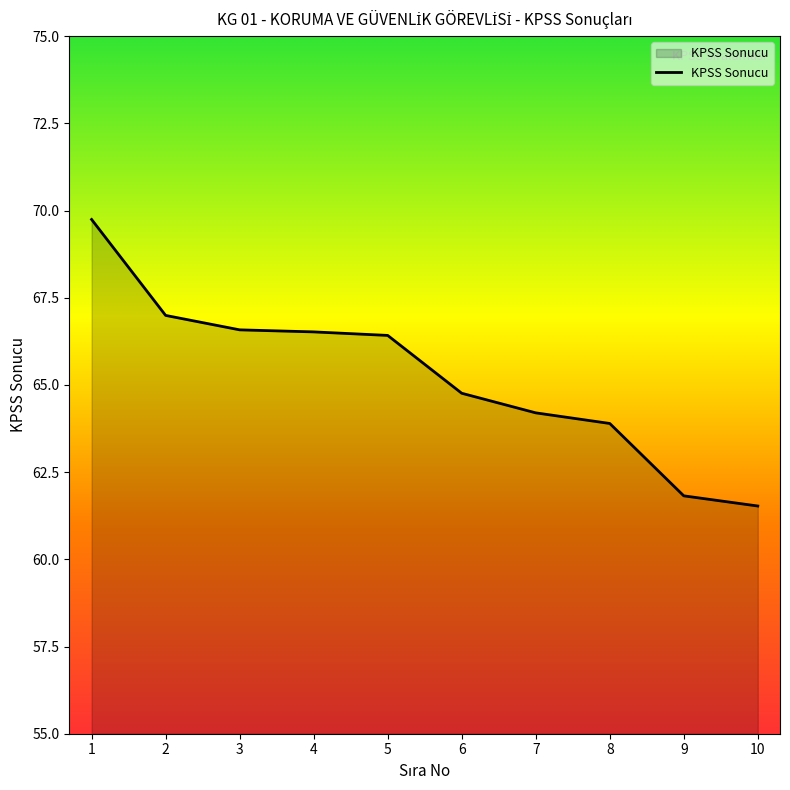

Is it true that the value at 6 is 108.0?

False